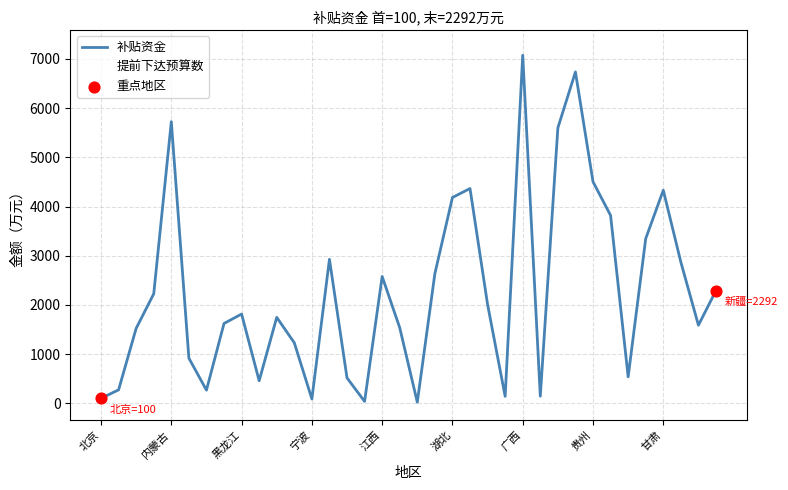

At how many categories does at least one series exceed 6036?

2